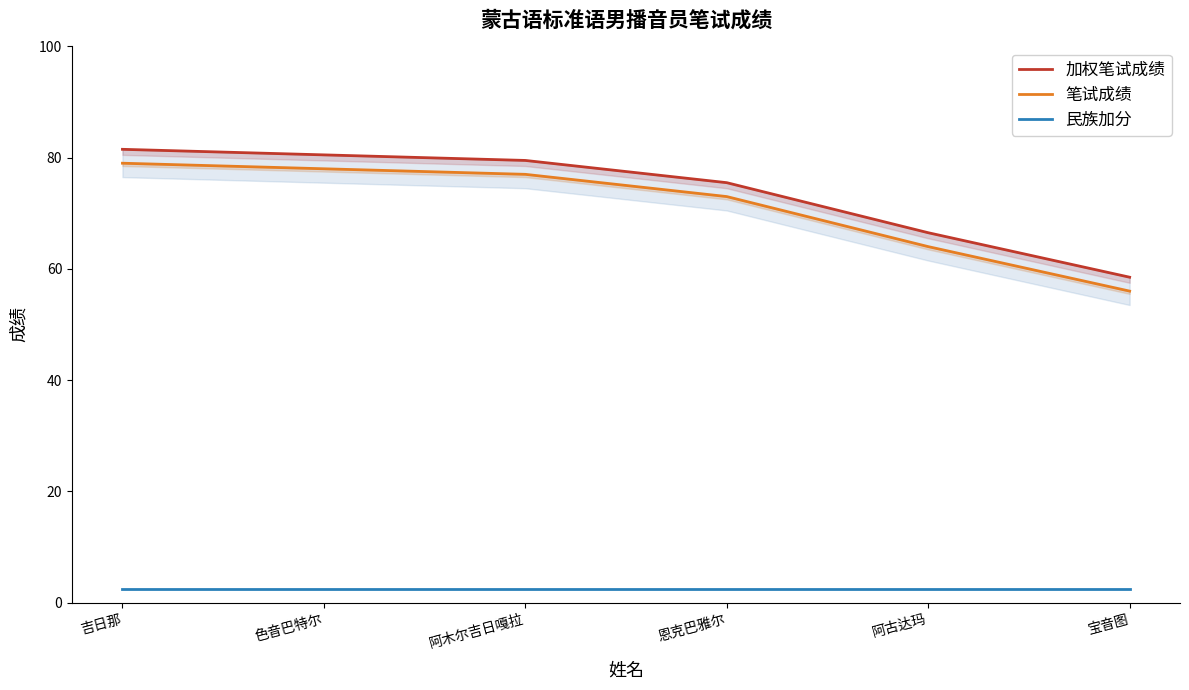

Between 色音巴特尔 and 阿木尔吉日嘎拉, which is larger?

色音巴特尔